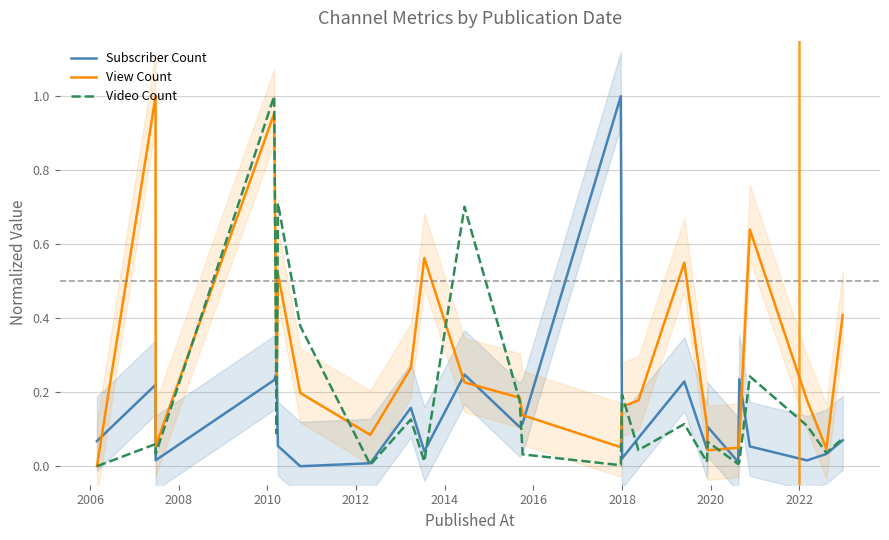

Between which two adjacent categories do Video Count and Subscriber Count first intersect?

2006 and 2008